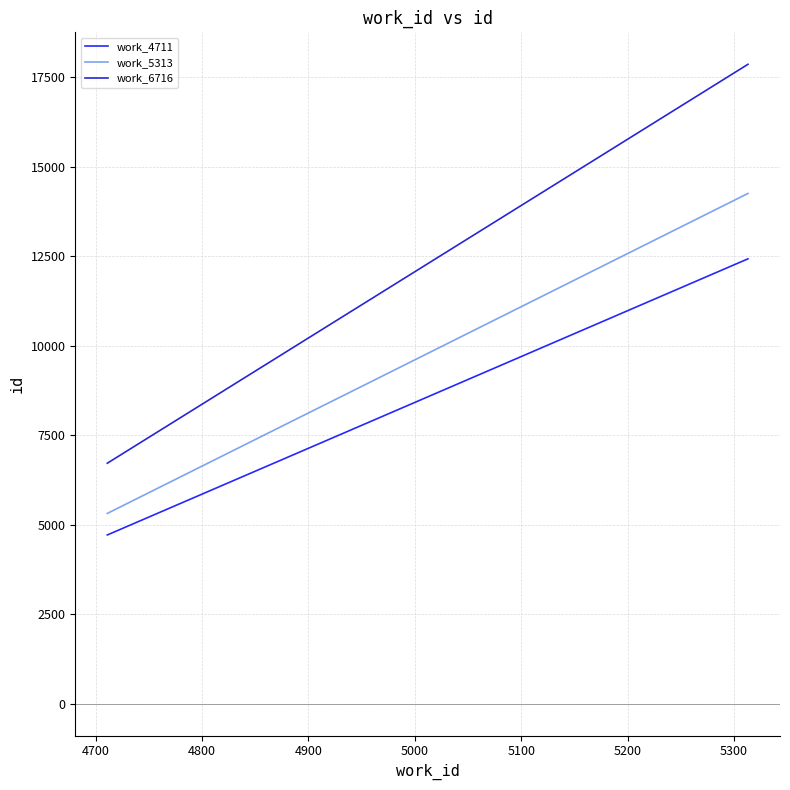

Count the number of categories in the chart.

2